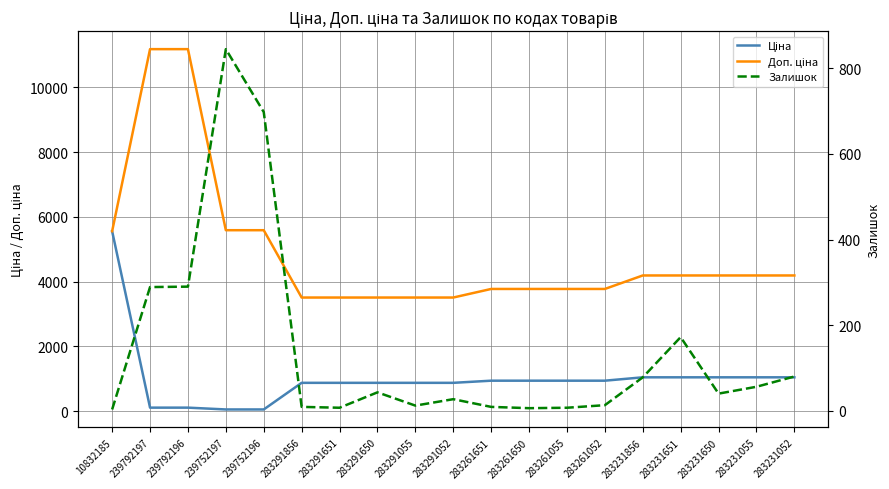

What is the total value across all series at 283291856?

4398.9